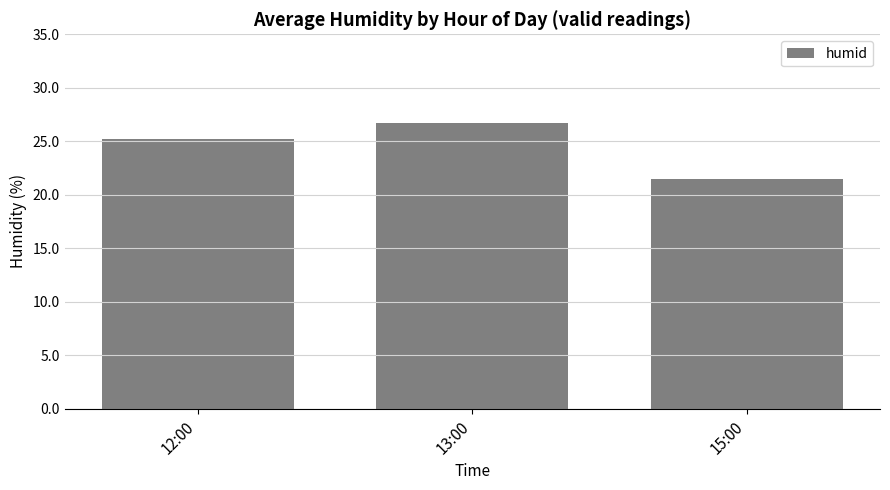

What is the value of the 1st bar from the left?

25.2